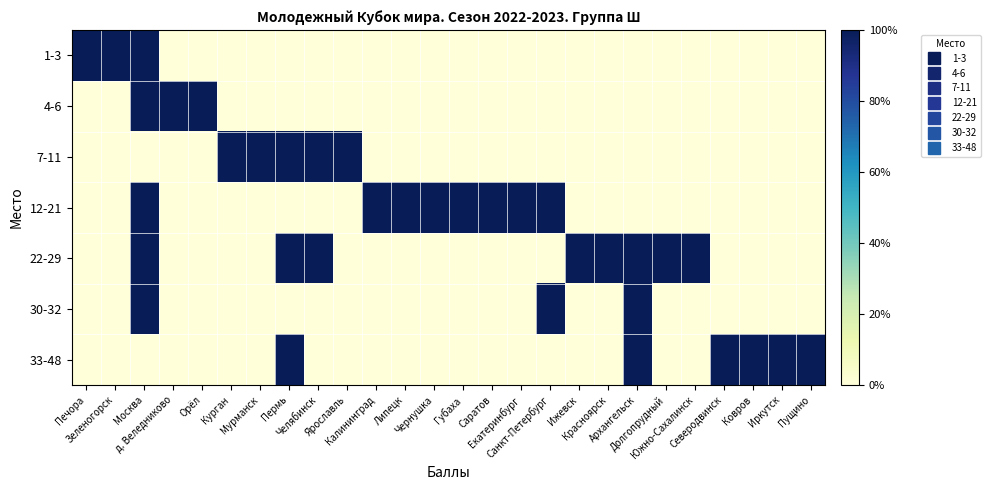

Reading left to right, list all the values displayed in this chart.

1-3: Печора=1	Зеленогорск=1	Москва=1	д. Веледниково=0	Орёл=0	Курган=0	Мурманск=0	Пермь=0	Челябинск=0	Ярославль=0	Калининград=0	Липецк=0	Чернушка=0	Губаха=0	Саратов=0	Екатеринбург=0	Санкт-Петербург=0	Ижевск=0	Красноярск=0	Архангельск=0	Долгопрудный=0	Южно-Сахалинск=0	Северодвинск=0	Ковров=0	Иркутск=0	Пущино=0
4-6: Печора=0	Зеленогорск=0	Москва=1	д. Веледниково=1	Орёл=1	Курган=0	Мурманск=0	Пермь=0	Челябинск=0	Ярославль=0	Калининград=0	Липецк=0	Чернушка=0	Губаха=0	Саратов=0	Екатеринбург=0	Санкт-Петербург=0	Ижевск=0	Красноярск=0	Архангельск=0	Долгопрудный=0	Южно-Сахалинск=0	Северодвинск=0	Ковров=0	Иркутск=0	Пущино=0
7-11: Печора=0	Зеленогорск=0	Москва=0	д. Веледниково=0	Орёл=0	Курган=1	Мурманск=1	Пермь=1	Челябинск=1	Ярославль=1	Калининград=0	Липецк=0	Чернушка=0	Губаха=0	Саратов=0	Екатеринбург=0	Санкт-Петербург=0	Ижевск=0	Красноярск=0	Архангельск=0	Долгопрудный=0	Южно-Сахалинск=0	Северодвинск=0	Ковров=0	Иркутск=0	Пущино=0
12-21: Печора=0	Зеленогорск=0	Москва=1	д. Веледниково=0	Орёл=0	Курган=0	Мурманск=0	Пермь=0	Челябинск=0	Ярославль=0	Калининград=1	Липецк=1	Чернушка=1	Губаха=1	Саратов=1	Екатеринбург=1	Санкт-Петербург=1	Ижевск=0	Красноярск=0	Архангельск=0	Долгопрудный=0	Южно-Сахалинск=0	Северодвинск=0	Ковров=0	Иркутск=0	Пущино=0
22-29: Печора=0	Зеленогорск=0	Москва=1	д. Веледниково=0	Орёл=0	Курган=0	Мурманск=0	Пермь=1	Челябинск=1	Ярославль=0	Калининград=0	Липецк=0	Чернушка=0	Губаха=0	Саратов=0	Екатеринбург=0	Санкт-Петербург=0	Ижевск=1	Красноярск=1	Архангельск=1	Долгопрудный=1	Южно-Сахалинск=1	Северодвинск=0	Ковров=0	Иркутск=0	Пущино=0
30-32: Печора=0	Зеленогорск=0	Москва=1	д. Веледниково=0	Орёл=0	Курган=0	Мурманск=0	Пермь=0	Челябинск=0	Ярославль=0	Калининград=0	Липецк=0	Чернушка=0	Губаха=0	Саратов=0	Екатеринбург=0	Санкт-Петербург=1	Ижевск=0	Красноярск=0	Архангельск=1	Долгопрудный=0	Южно-Сахалинск=0	Северодвинск=0	Ковров=0	Иркутск=0	Пущино=0
33-48: Печора=0	Зеленогорск=0	Москва=0	д. Веледниково=0	Орёл=0	Курган=0	Мурманск=0	Пермь=1	Челябинск=0	Ярославль=0	Калининград=0	Липецк=0	Чернушка=0	Губаха=0	Саратов=0	Екатеринбург=0	Санкт-Петербург=0	Ижевск=0	Красноярск=0	Архангельск=1	Долгопрудный=0	Южно-Сахалинск=0	Северодвинск=1	Ковров=1	Иркутск=1	Пущино=1